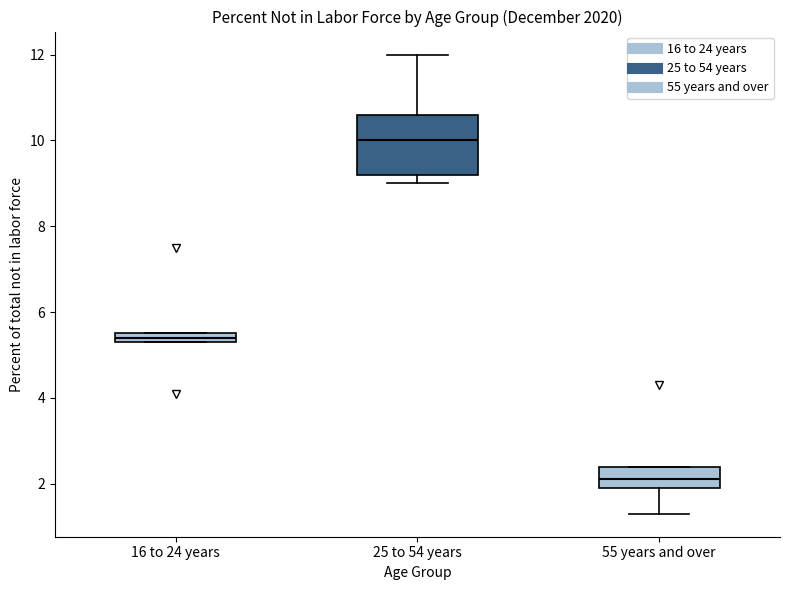

Which box's median line is the highest?

25 to 54 years